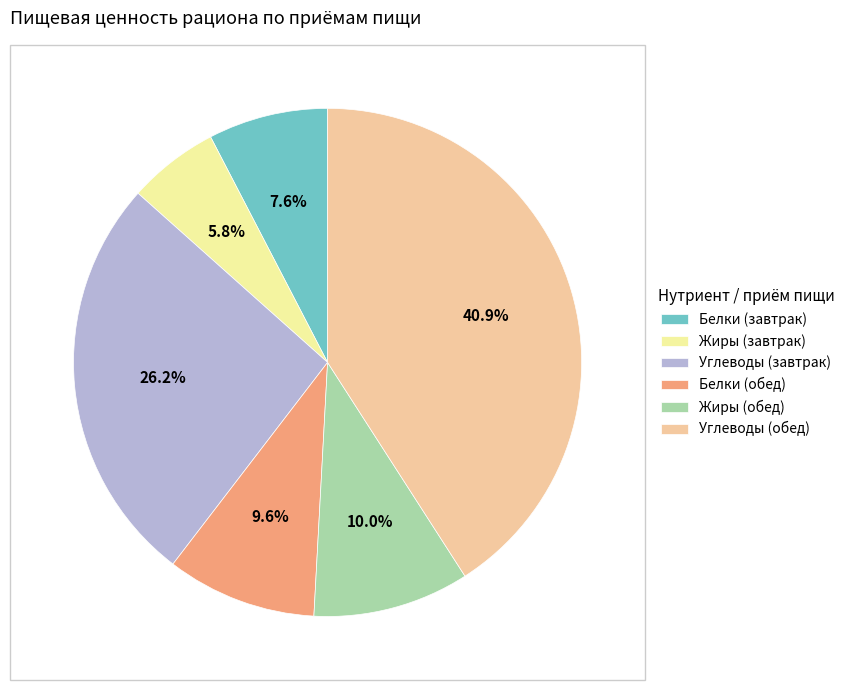

To the nearest percent, what portion does Жиры (обед) represent?

10%